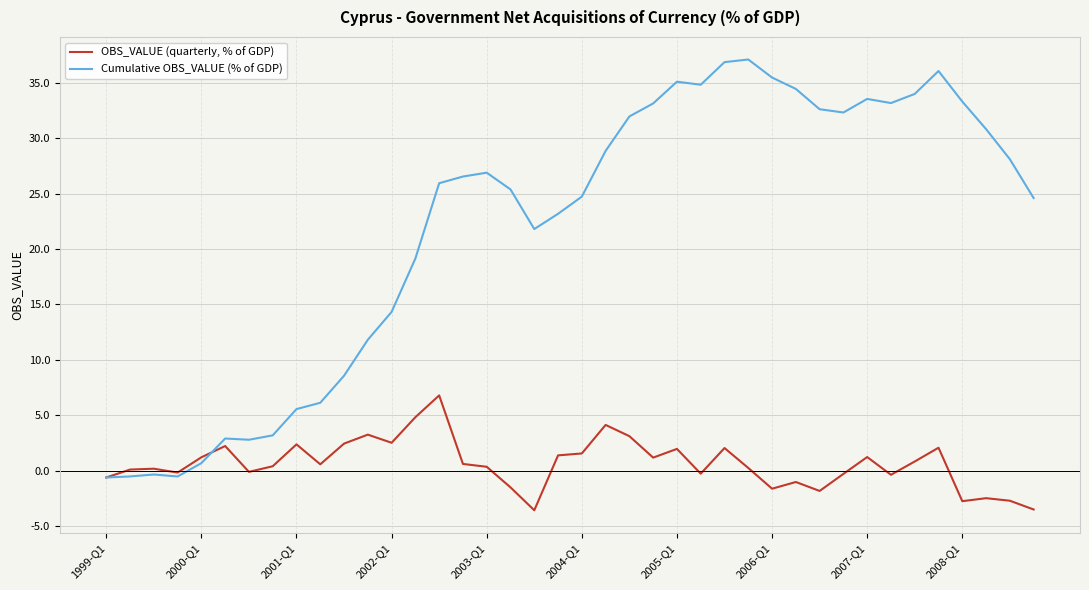

Which series has the largest range (max minus min)?

Cumulative OBS_VALUE (% of GDP)